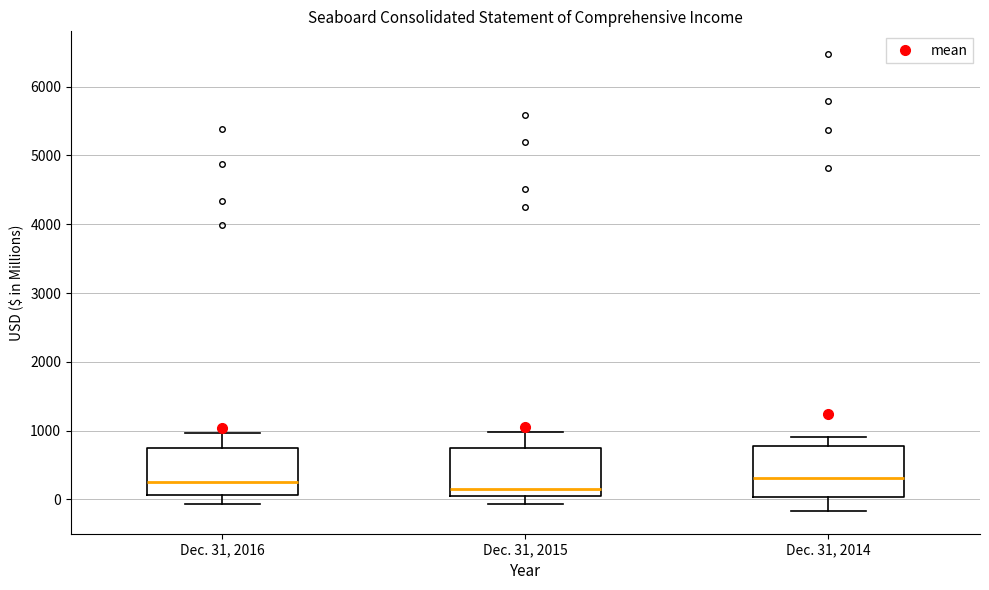

Where is the lower edge of the box for Dec. 31, 2015 on the y-axis? The values are not printed on the chart, so give them approximately, as read against the axis.

0